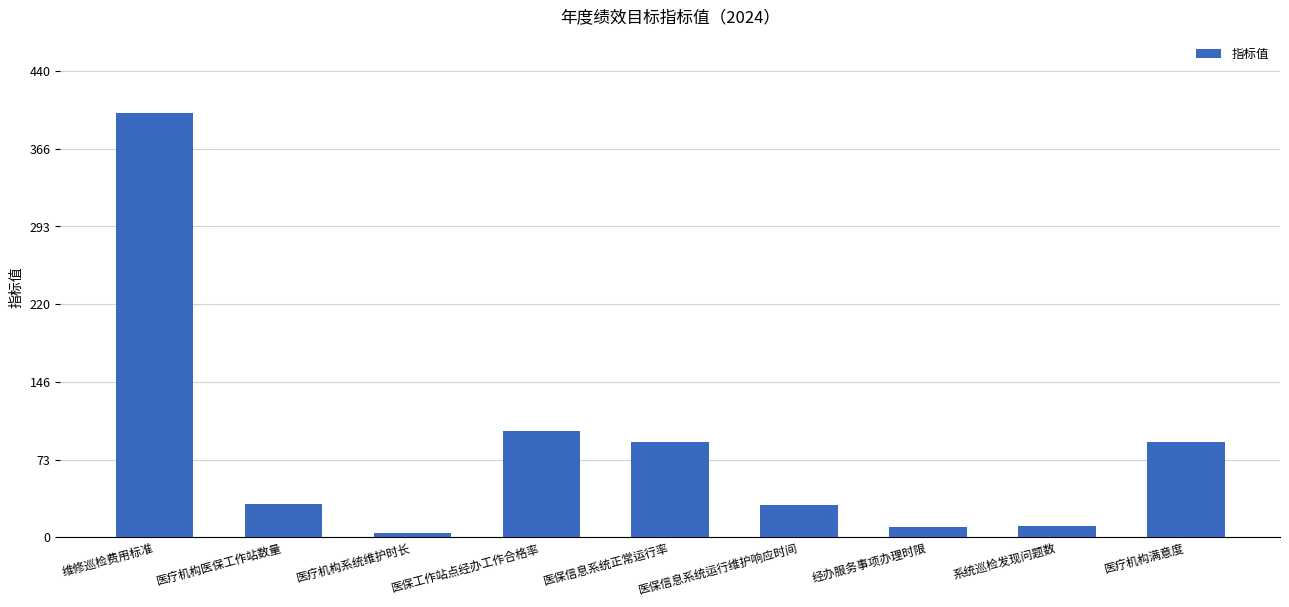

What is the label of the 8th bar from the right?

医疗机构医保工作站数量